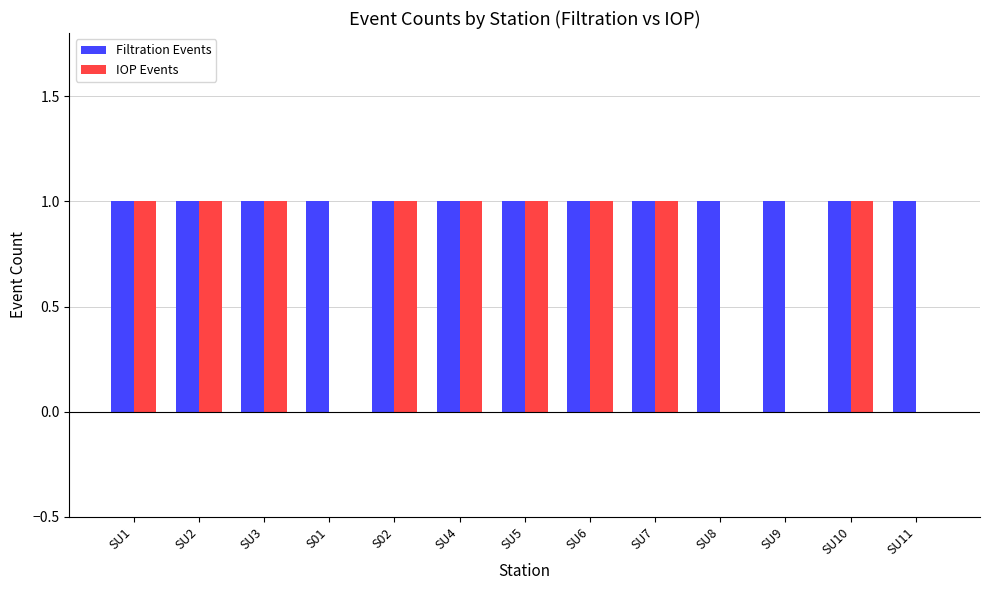

What is the sum of all IOP Events values?

9